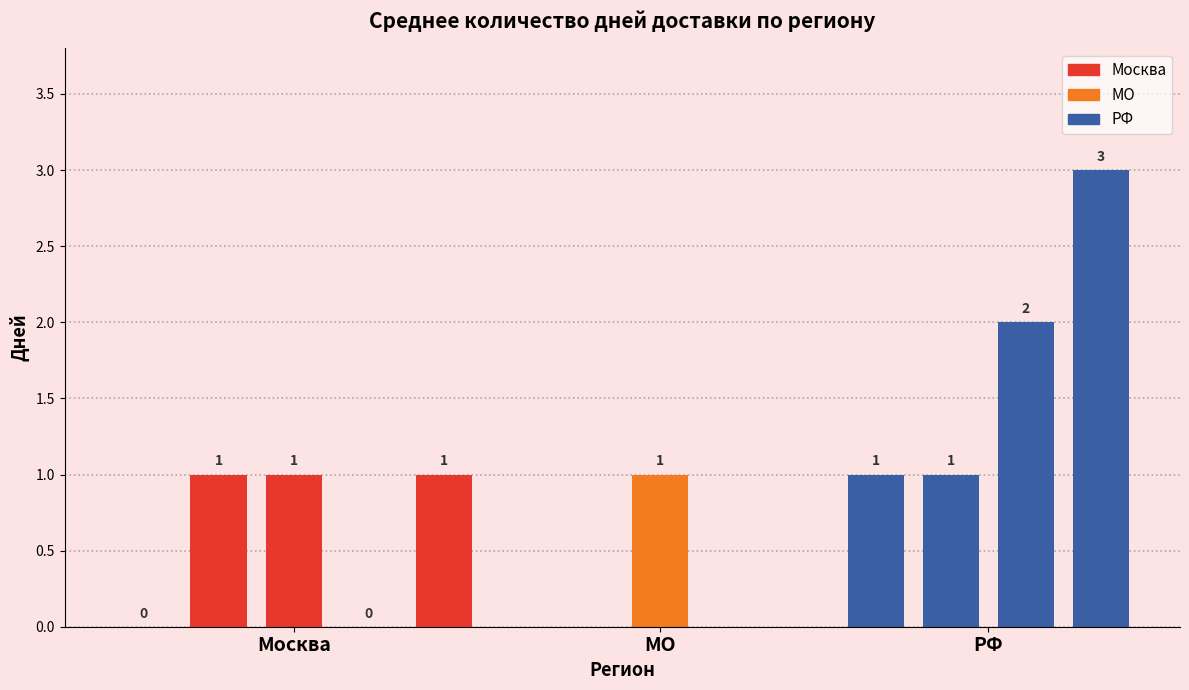

Where is the data nearest to the value 1?

Москва